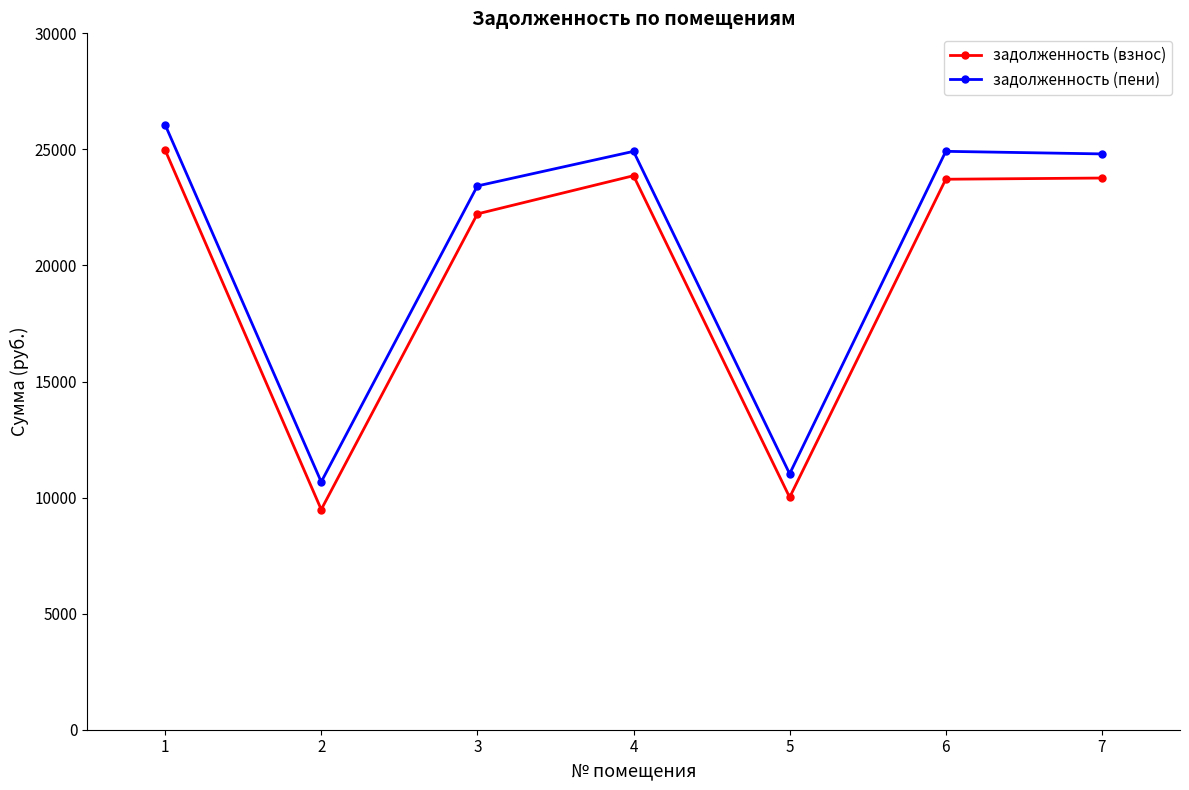

The задолженность (пени) series shows 23425.9 at 3. True or false?

True